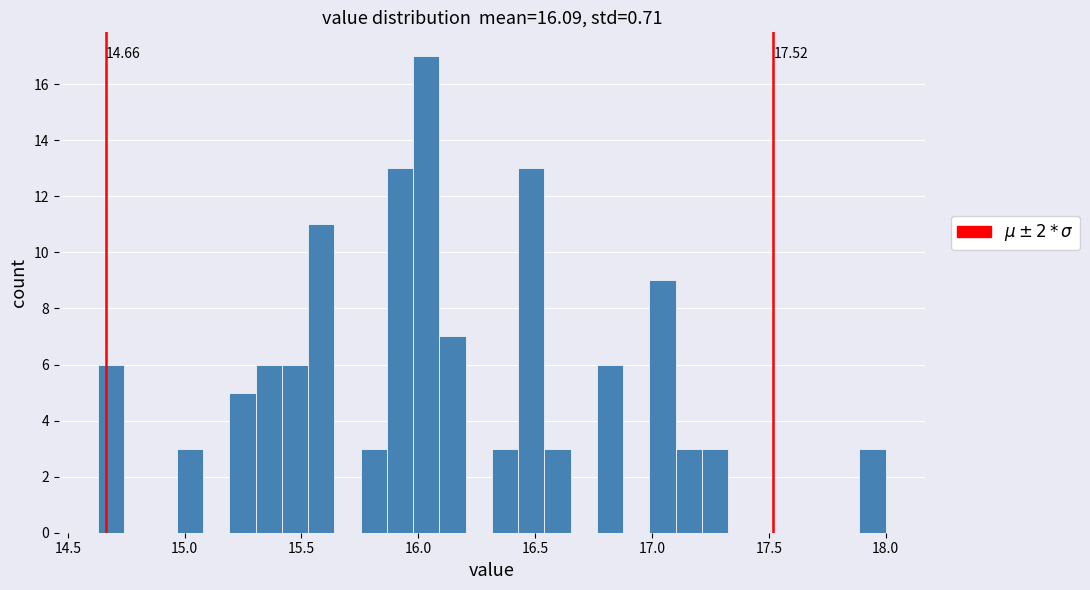

Read against the x-axis, roughly where is the centre of the tallest bar?

16.05